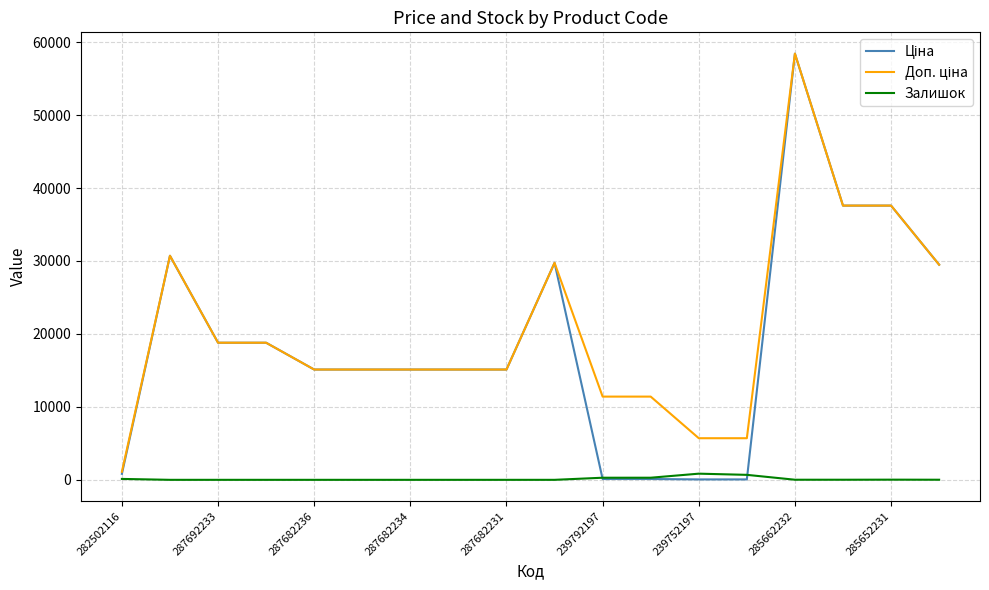

What is the greatest value displayed?

58426.5